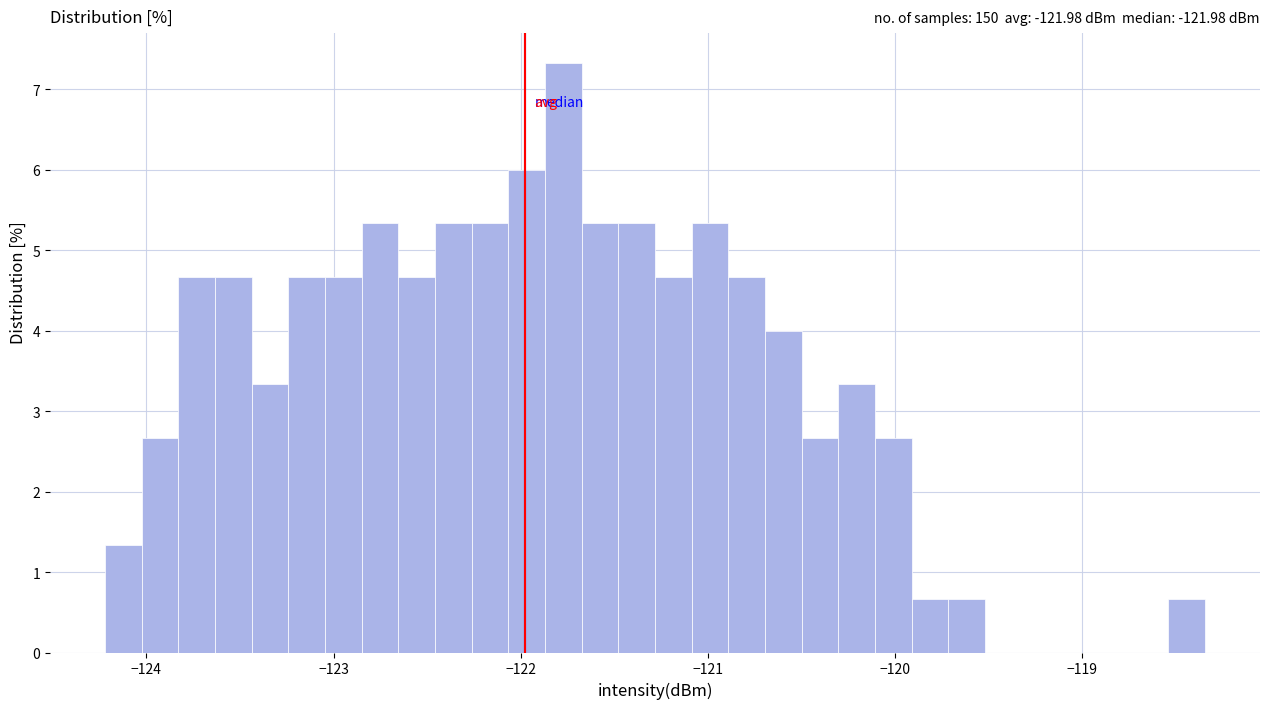

Read against the x-axis, roughly where is the centre of the tallest bar?

-121.8